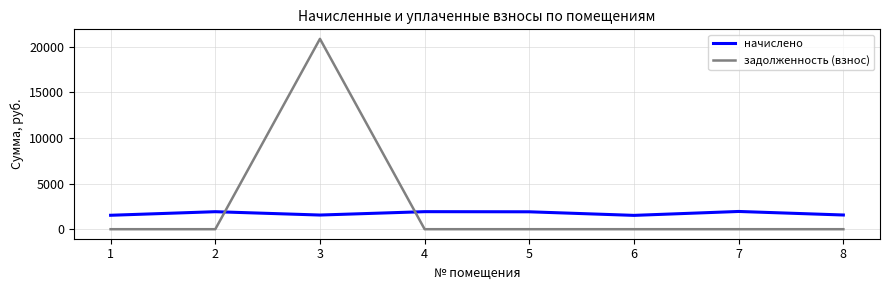

Which series has the largest total across all categories?

задолженность (взнос)